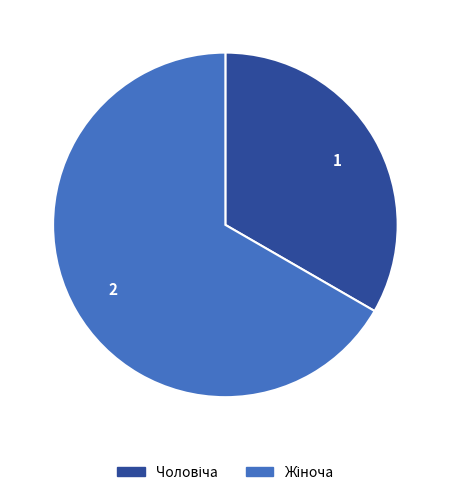

Is there any slice that represents more than half of the pie?

Yes